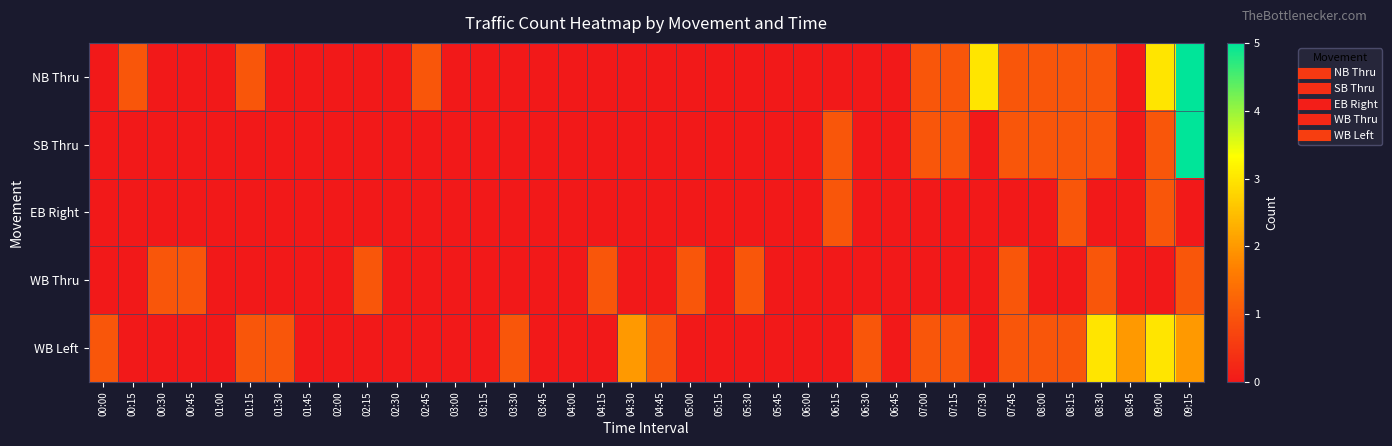

What is the difference between the highest and lowest values at 07:45?

1